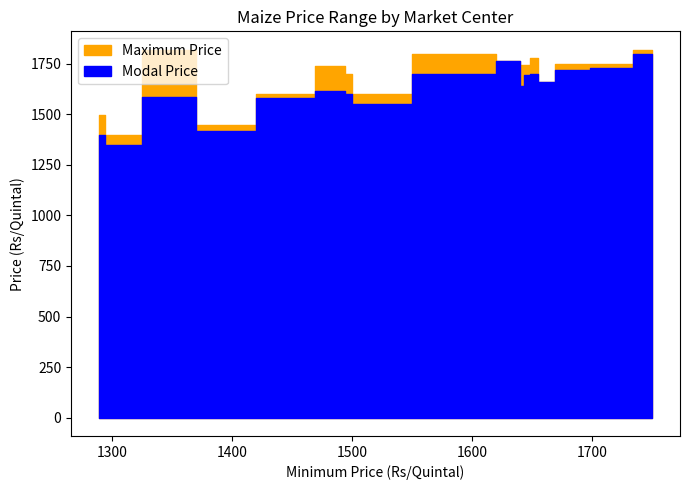

Which series has the largest range (max minus min)?

Modal Price